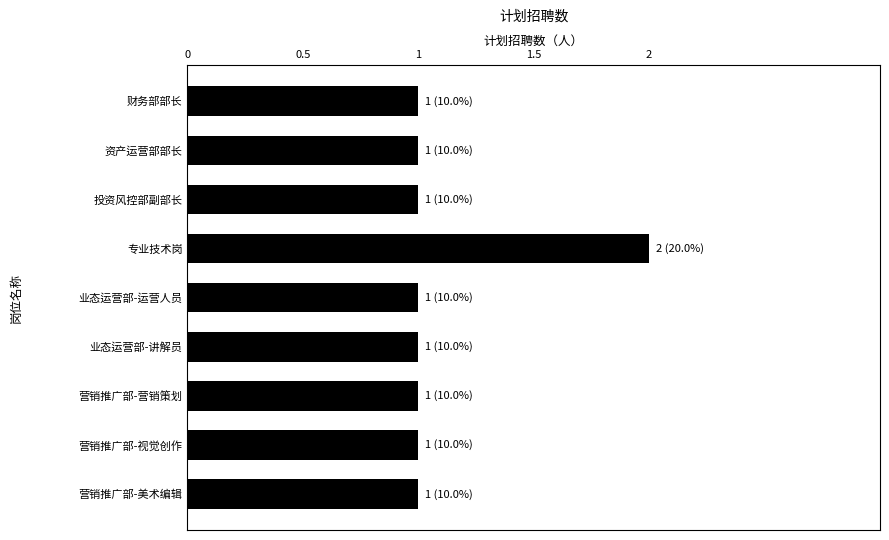

Which category has the highest value across all series?

专业技术岗